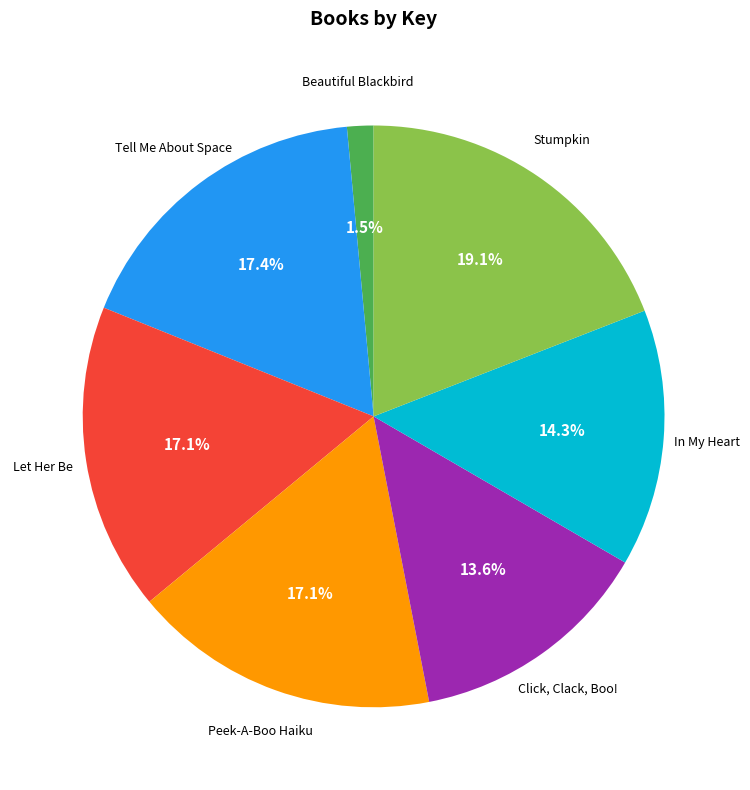

To the nearest percent, what is the difference between the largest and smallest slice percentages?

18%